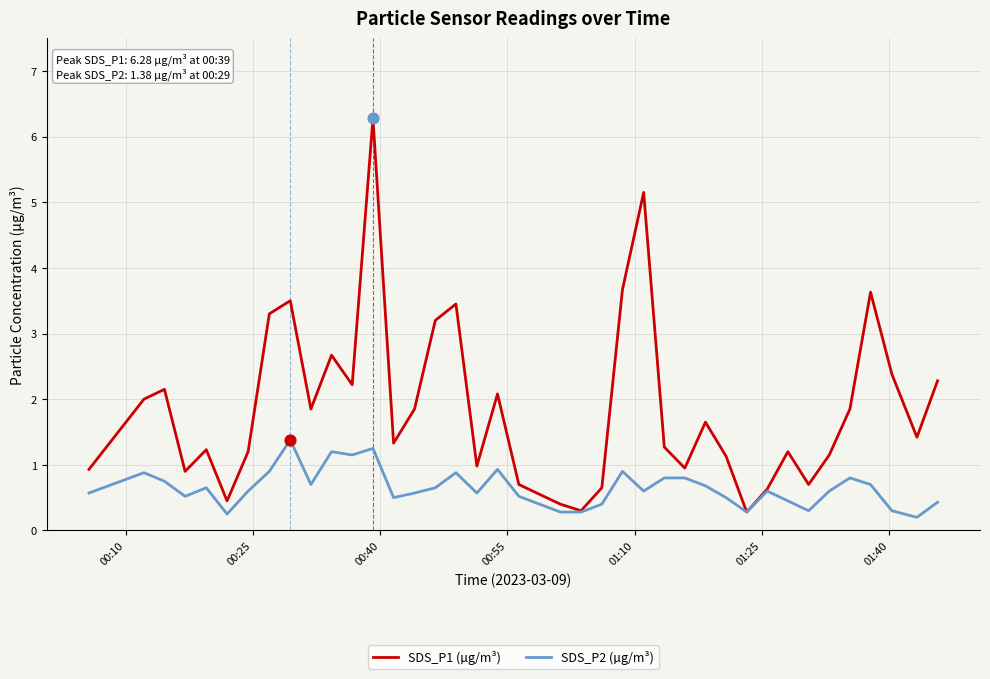

Which series has the largest total across all categories?

SDS_P1 (µg/m³)